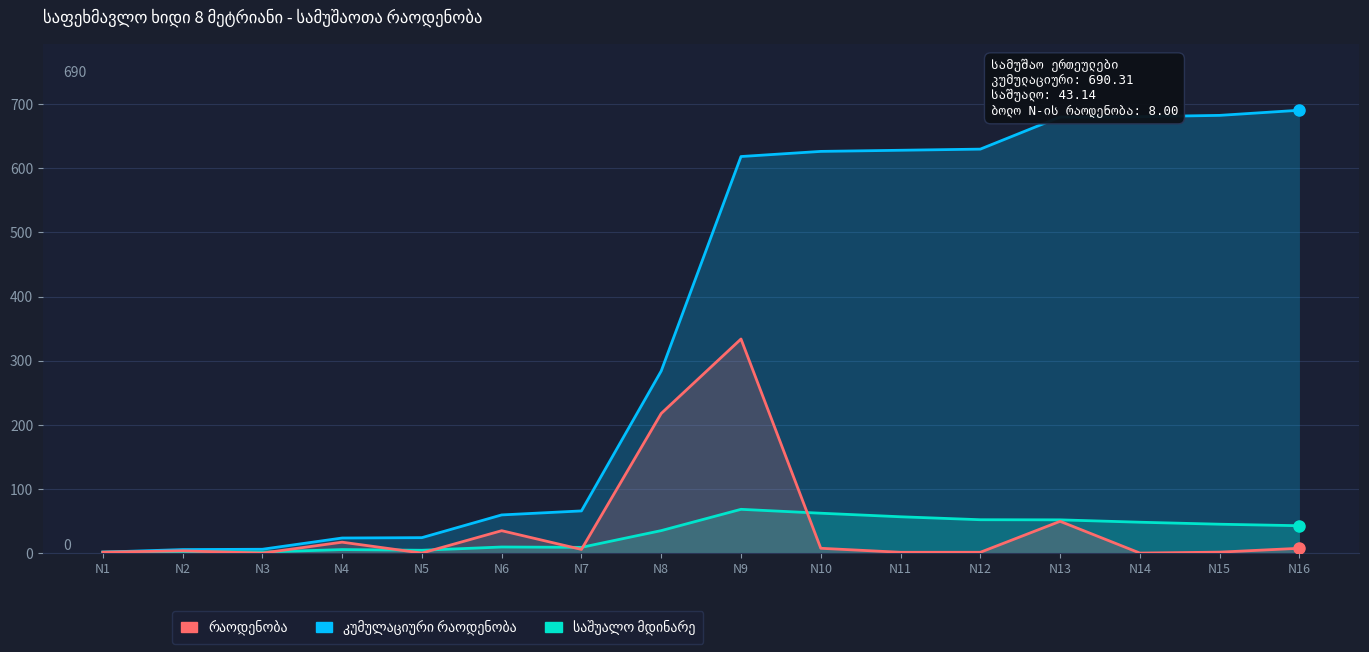

How many data points in საშუალო მდინარე are above 43?

8